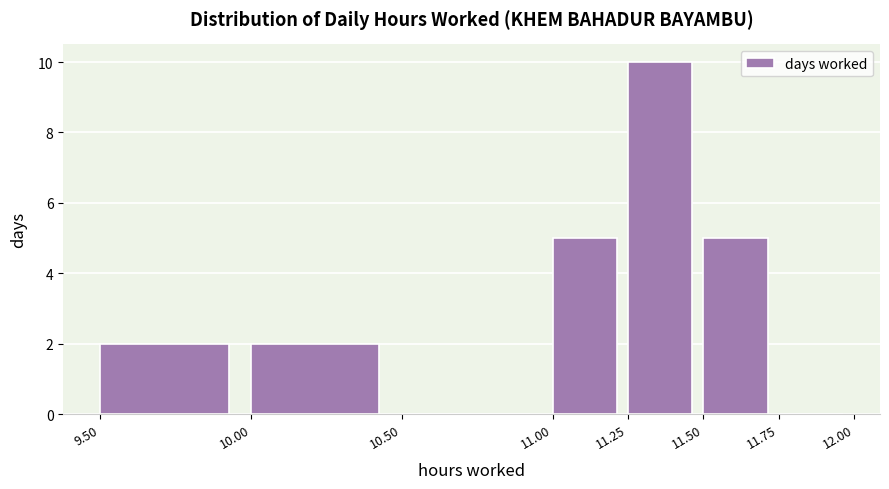

Which range on the x-axis has the tallest bar?

11.25 to 11.50